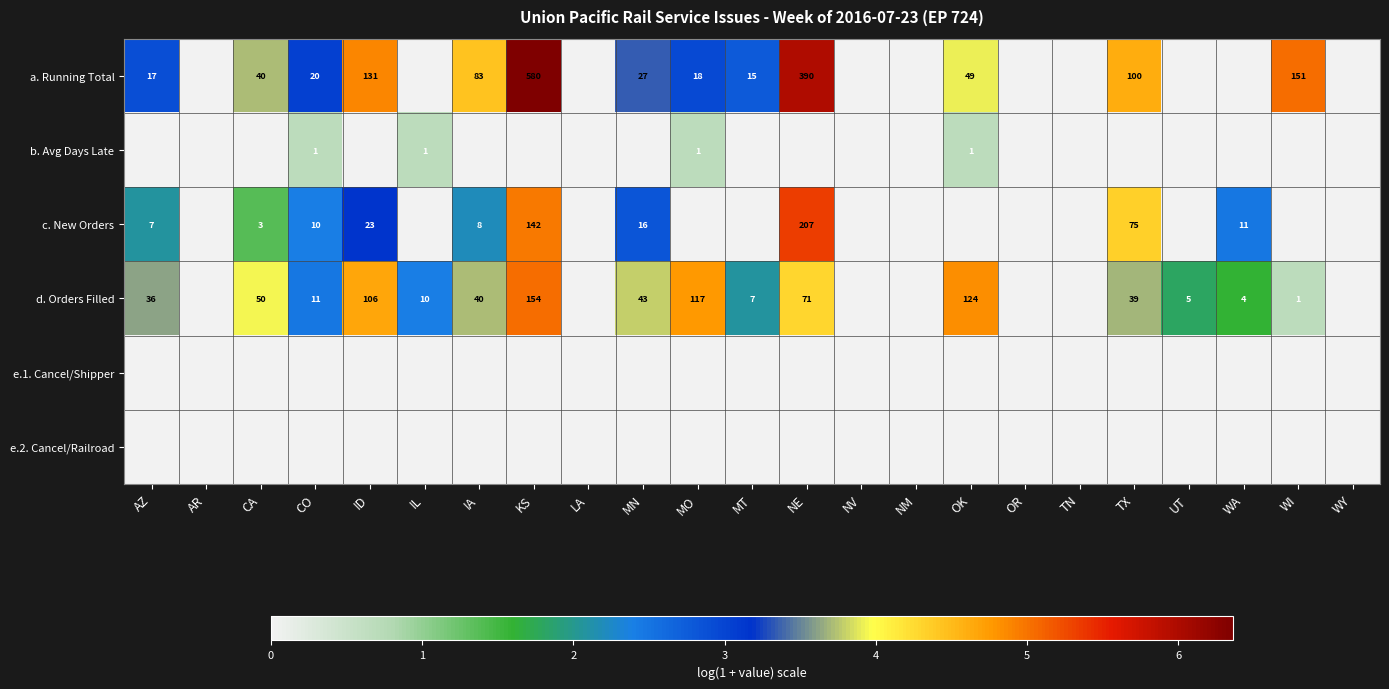

What is the difference between the d. Orders Filled values at CA and UT?

45